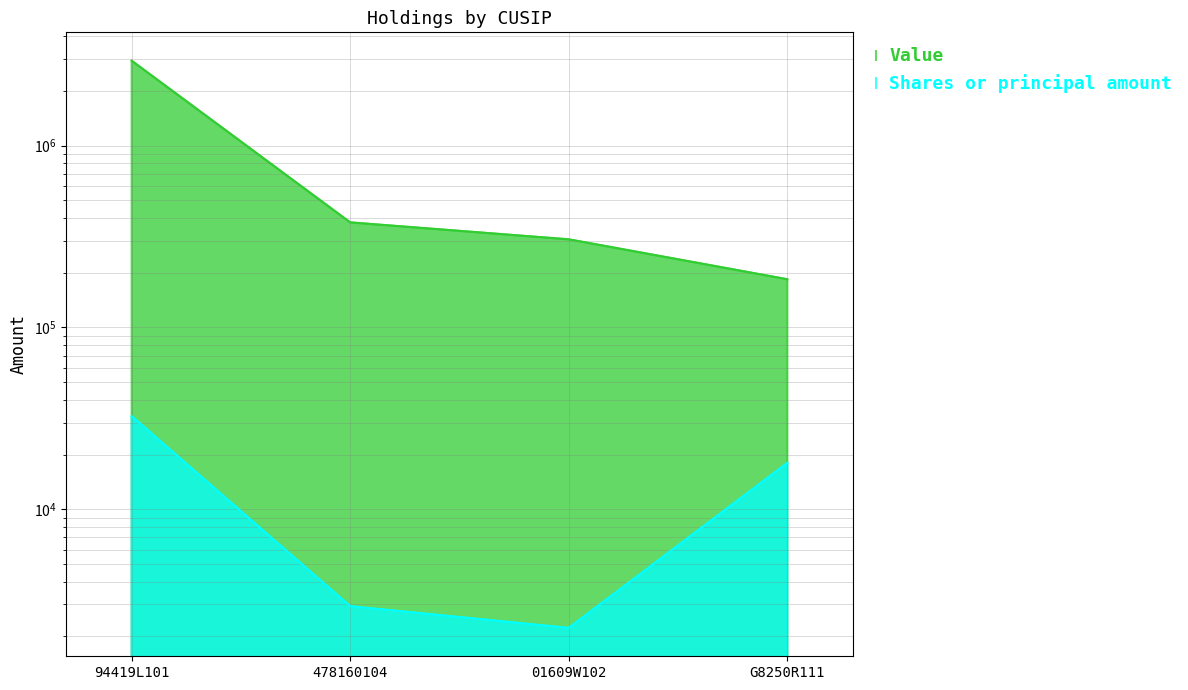

What is the sum of the Shares or principal amount values at 01609W102 and 94419L101?

34743